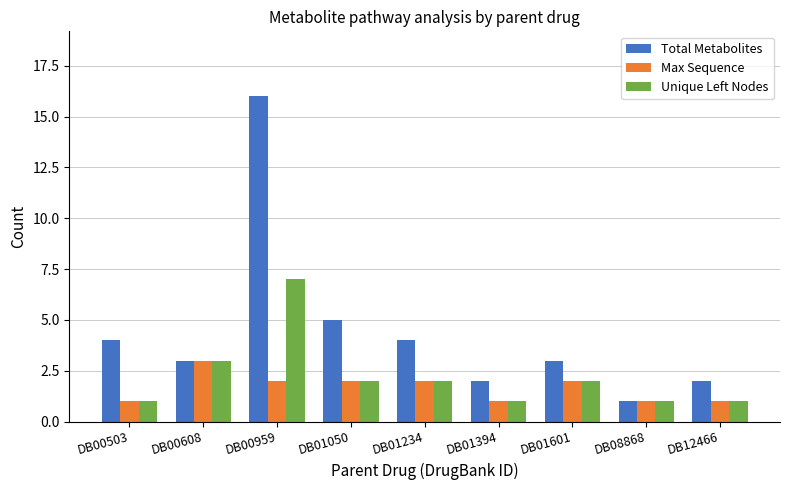

What is the greatest value displayed?

16